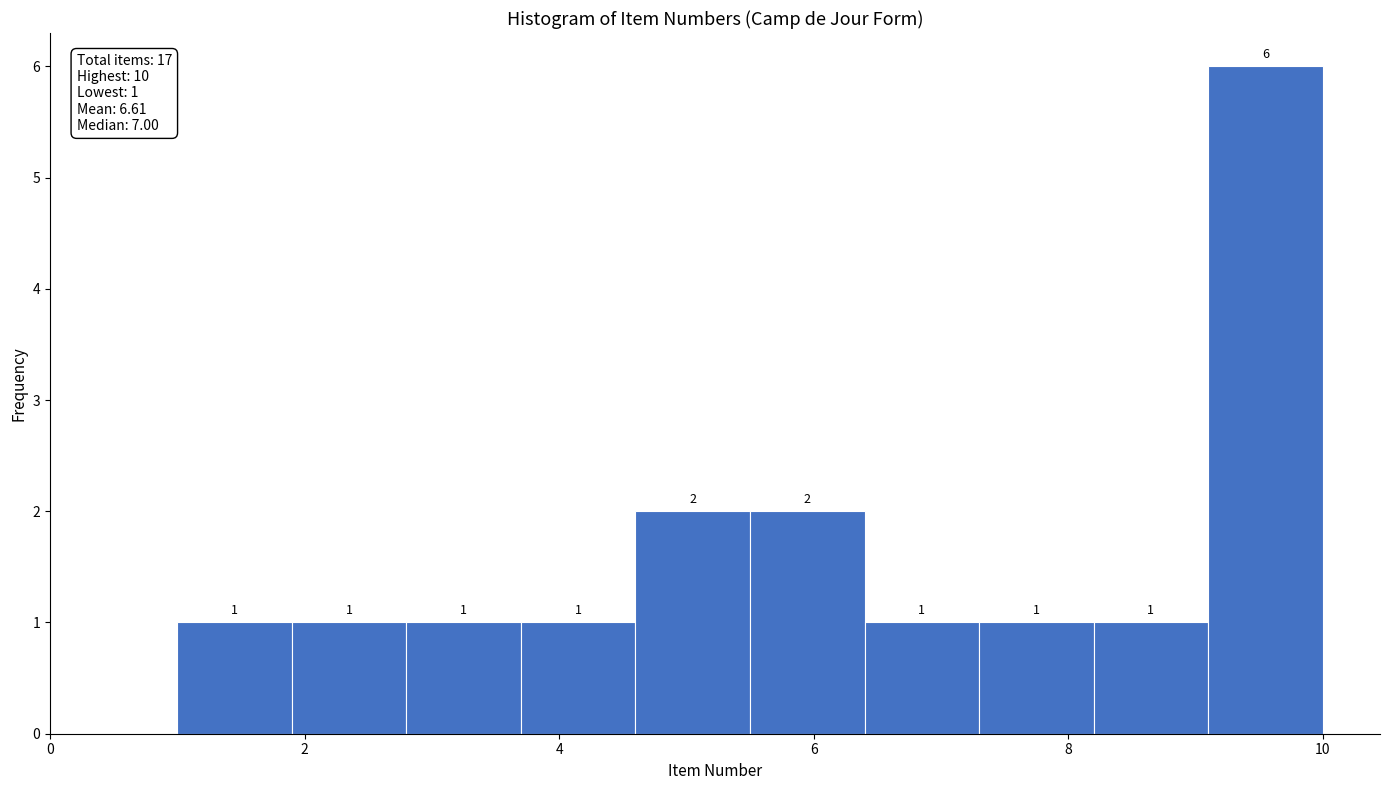

How tall is the bar that spans 9.1 to 10.0 on the x-axis? The bar edges are not printed on the chart, so give them approximately, as read against the axis.

6